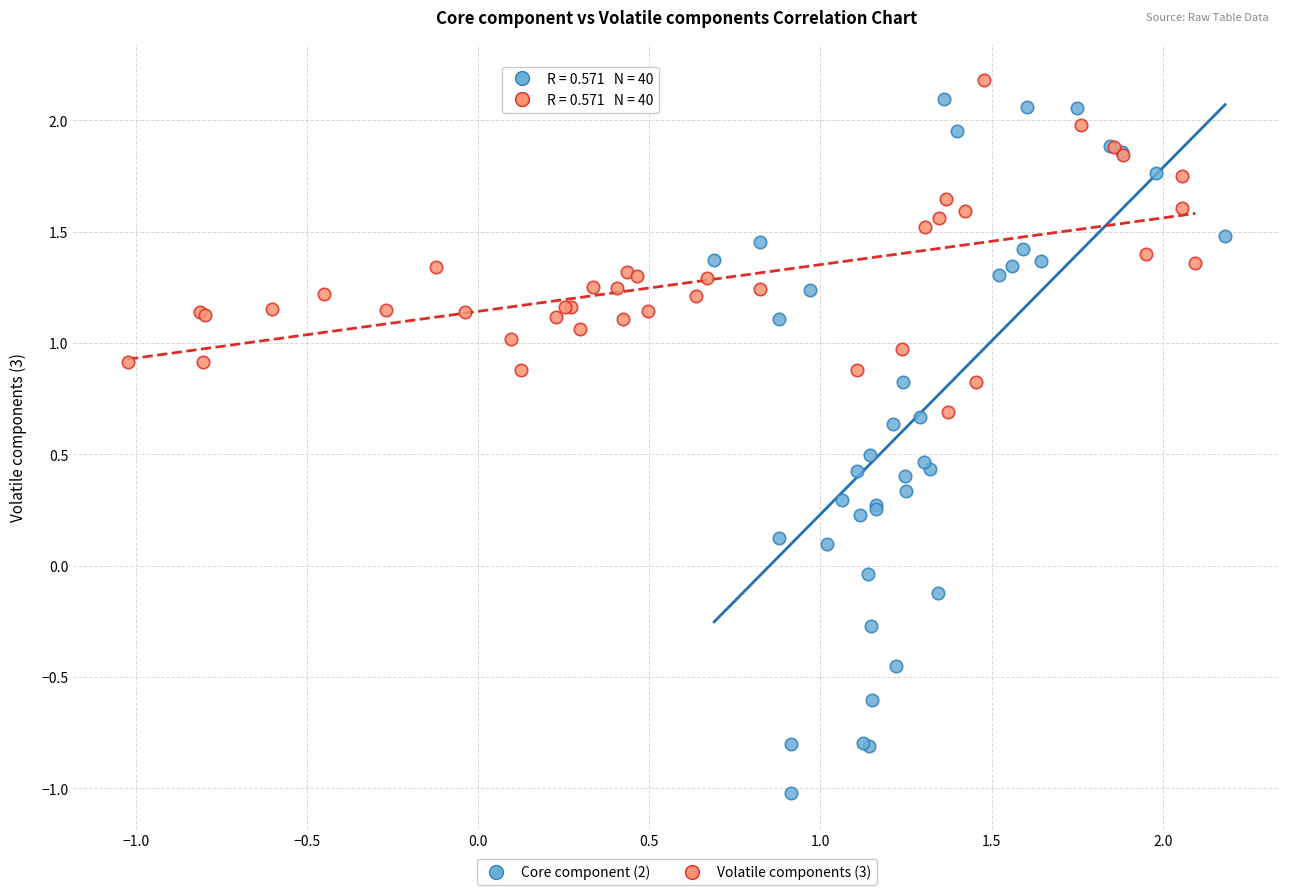

Which series has the widest spread of Y values?

Core component (2)